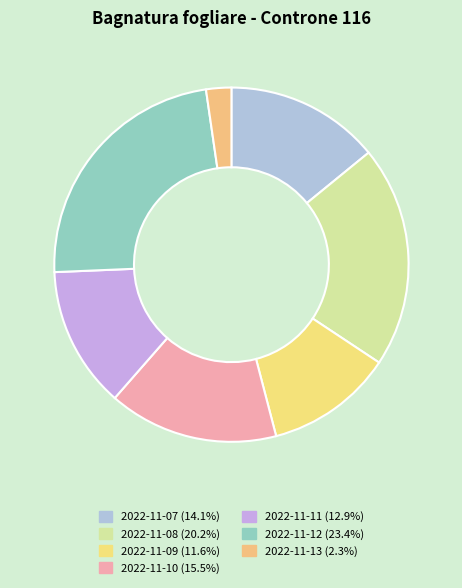

To the nearest percent, what percentage of the pie is 2022-11-11?

13%